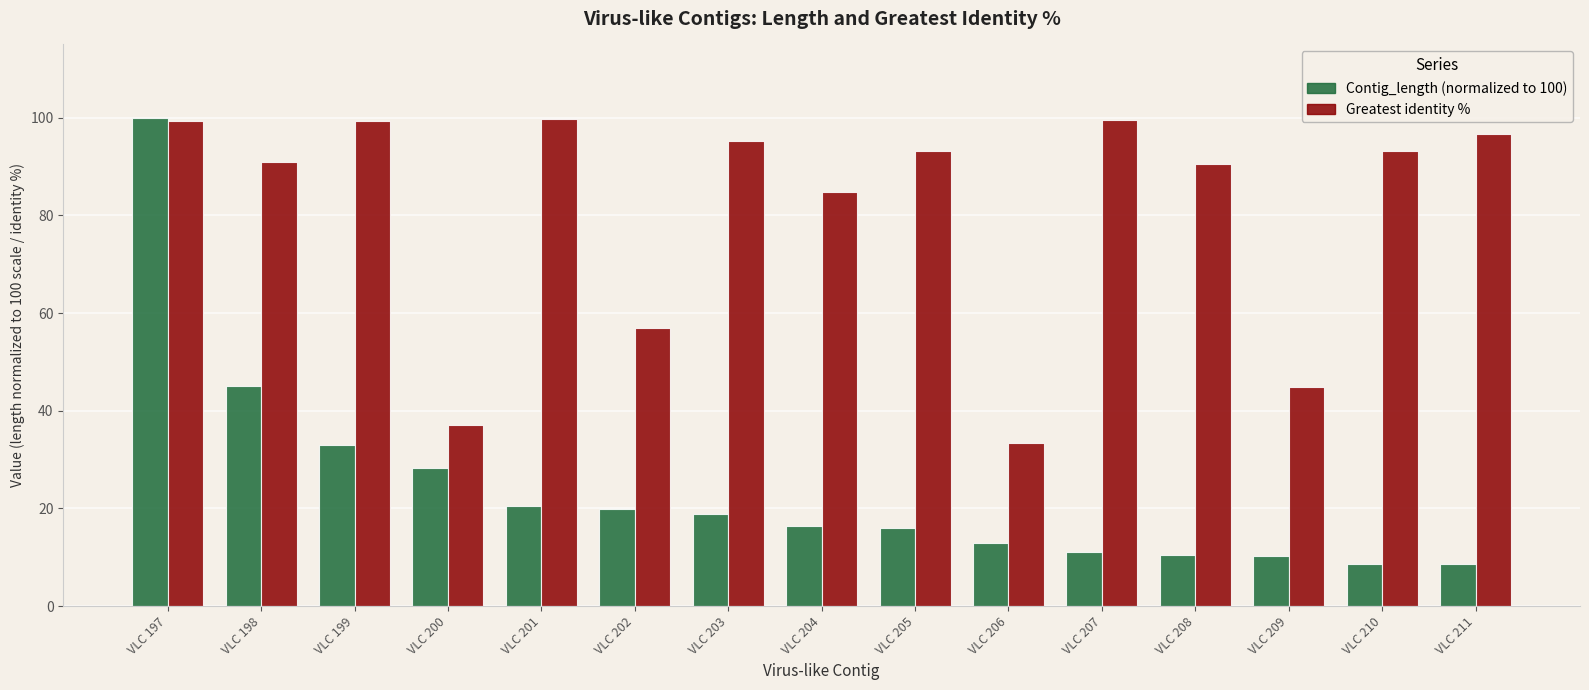

What is the spread (max minus min) of values at VLC 210?

84.5